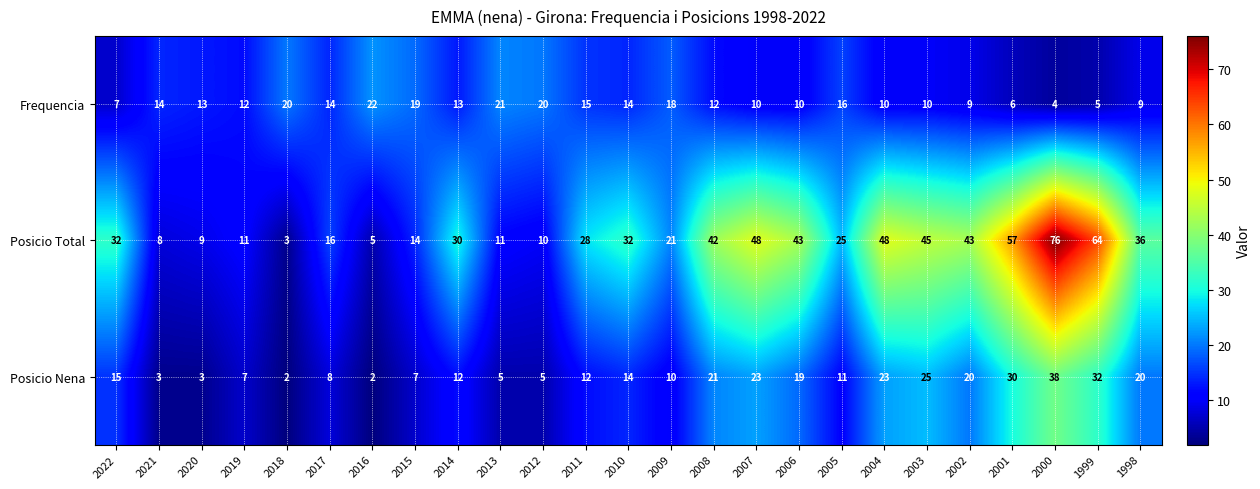

What is the average value of the Frequencia series?

13